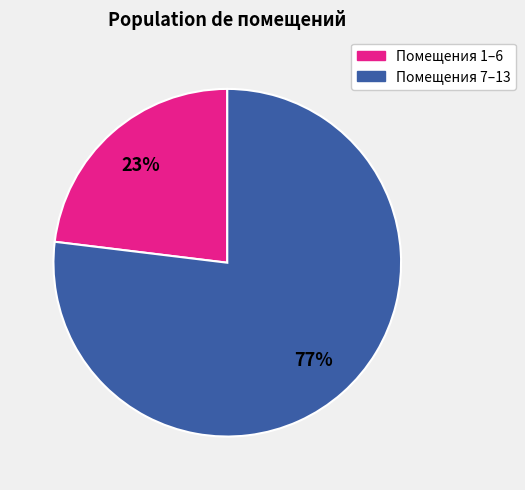

To the nearest percent, what is the average slice percentage?

50%